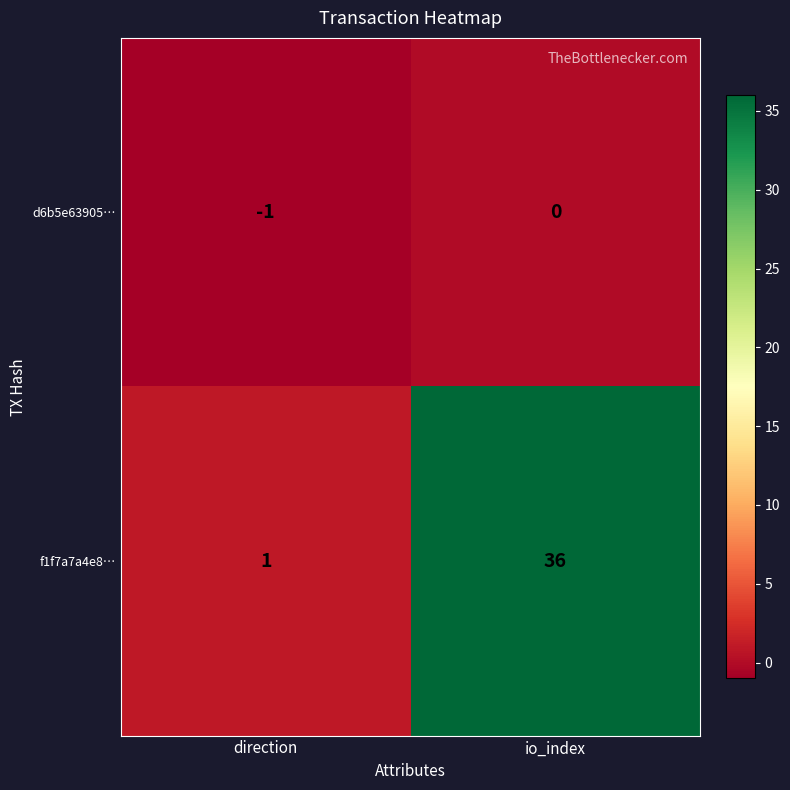

True or false: f1f7a7a4e8… has a value of 2 at direction.

False